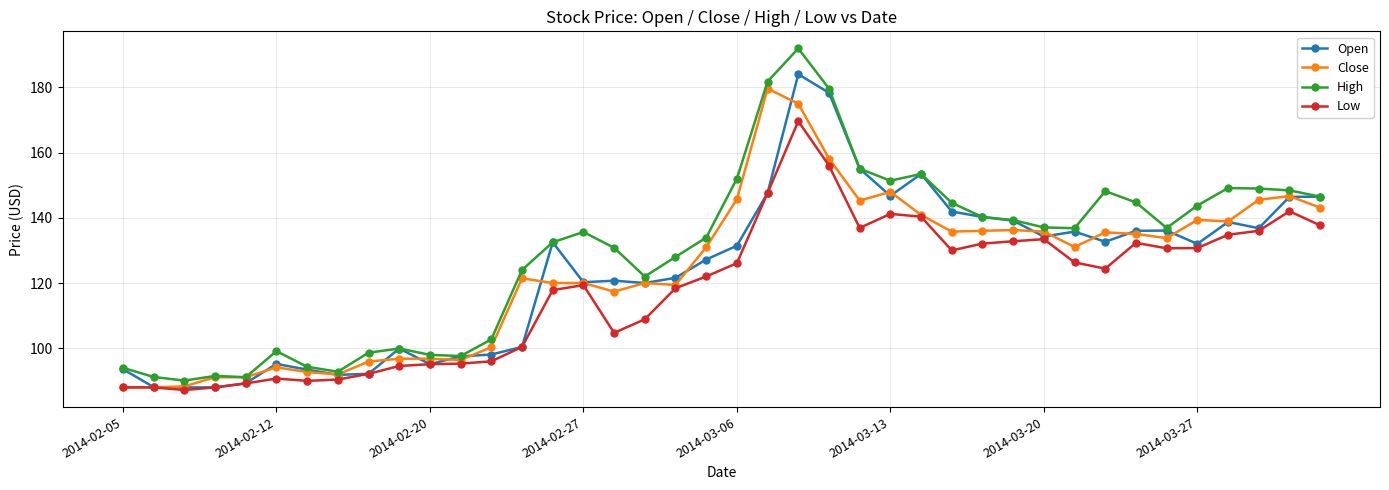

True or false: Close has more than 2 interior local peaks.

True